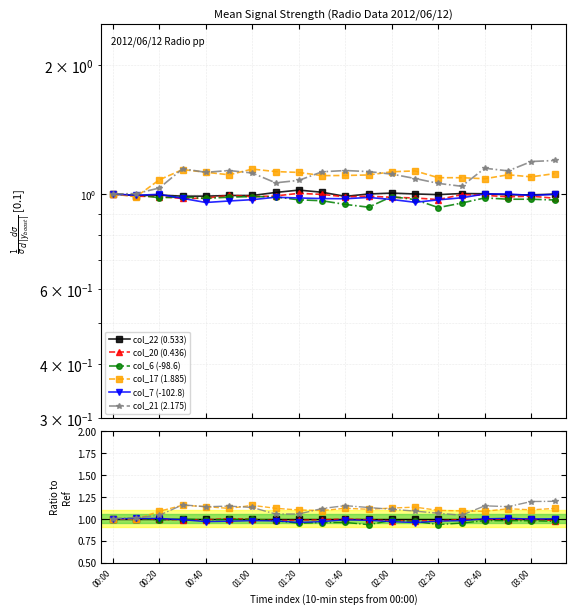

At which category does the chart reach its peak across all series?

19